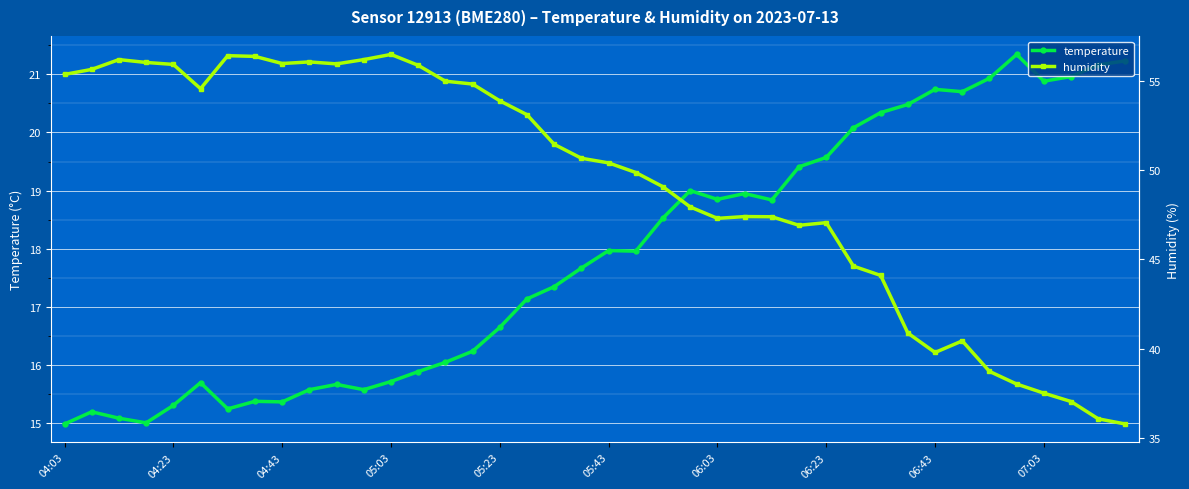

True or false: temperature has more than 0 interior local peaks.

True